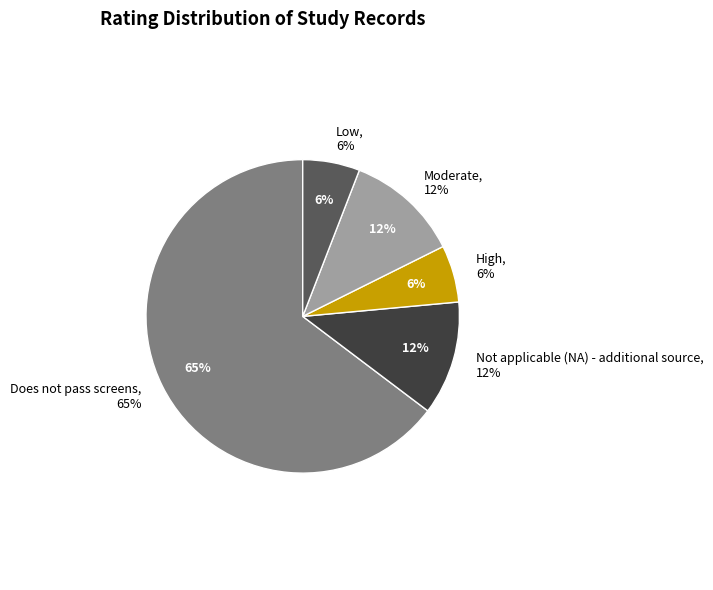

To the nearest percent, what is the difference between the largest and smallest slice percentages?

59%